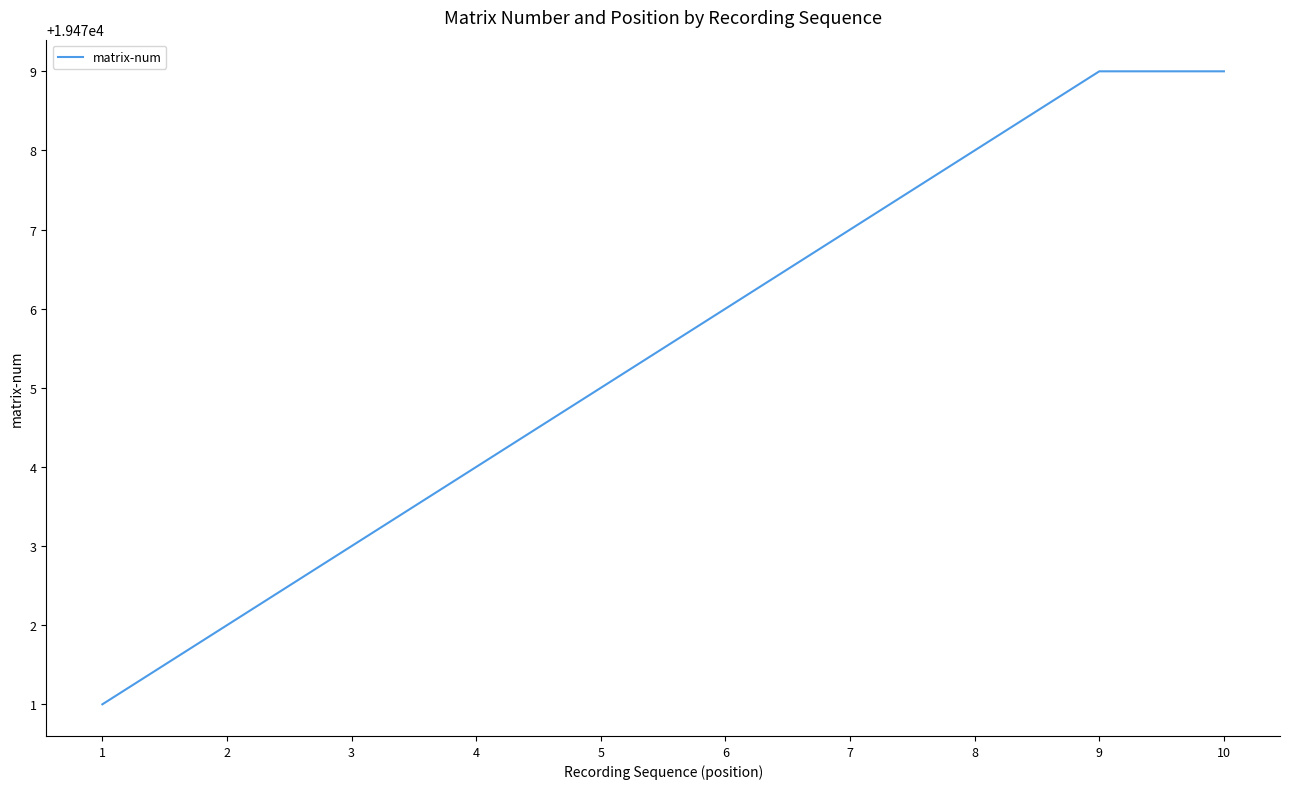

The chart shows a value of 33633 at 10. True or false?

False